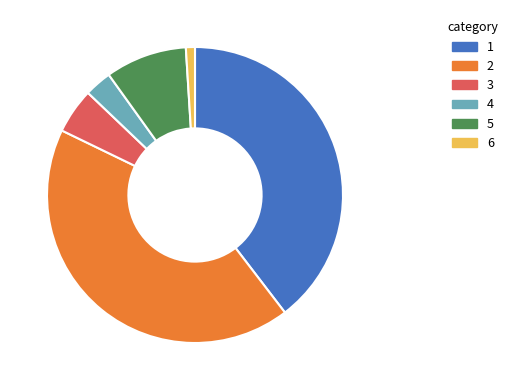

Is there any slice that represents more than half of the pie?

No